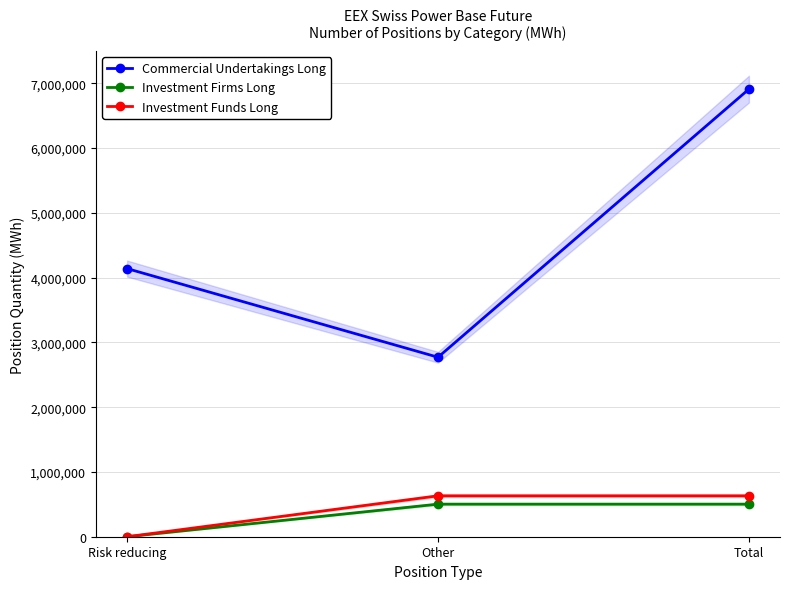

How many distinct data groups are displayed?

3